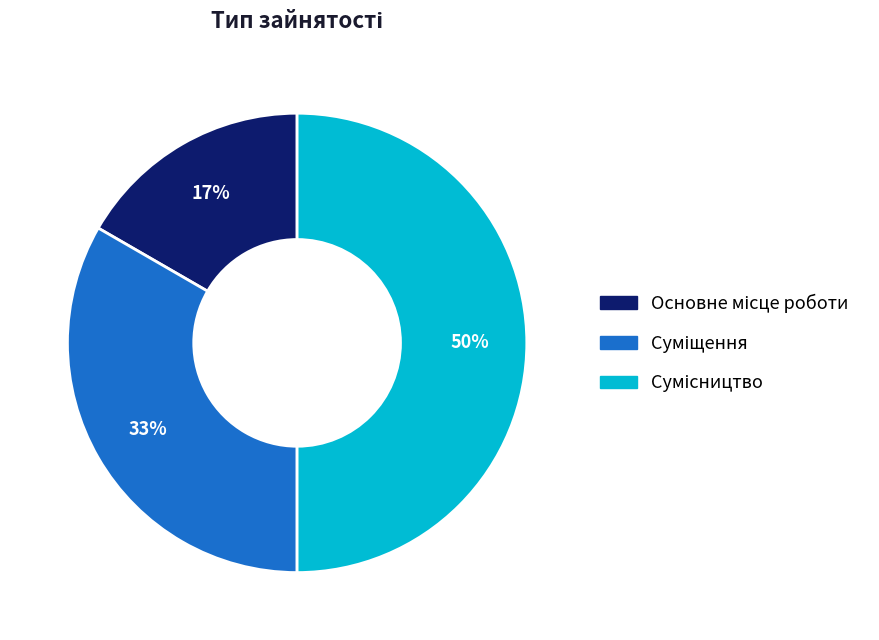

To the nearest percent, what is the difference between the largest and smallest slice percentages?

33%